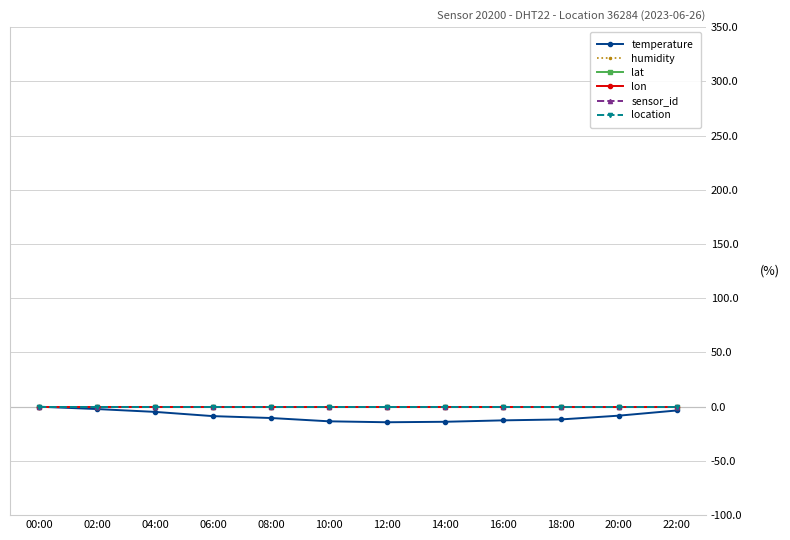

The value of sensor_id at 18:00 is 0.0. True or false?

True